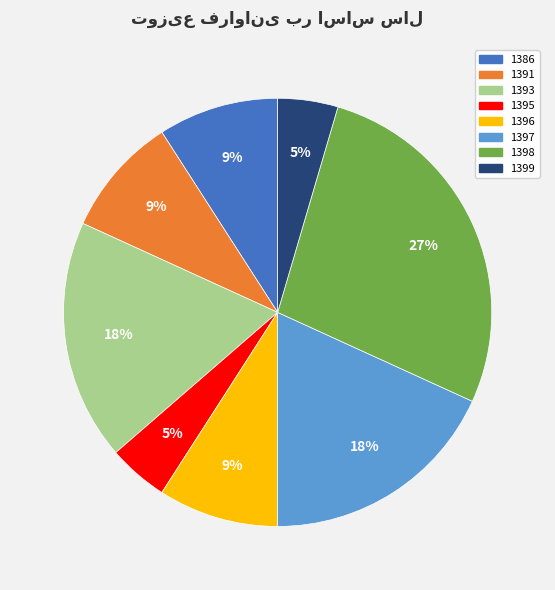

Does 1398 represent more than half of the total?

No